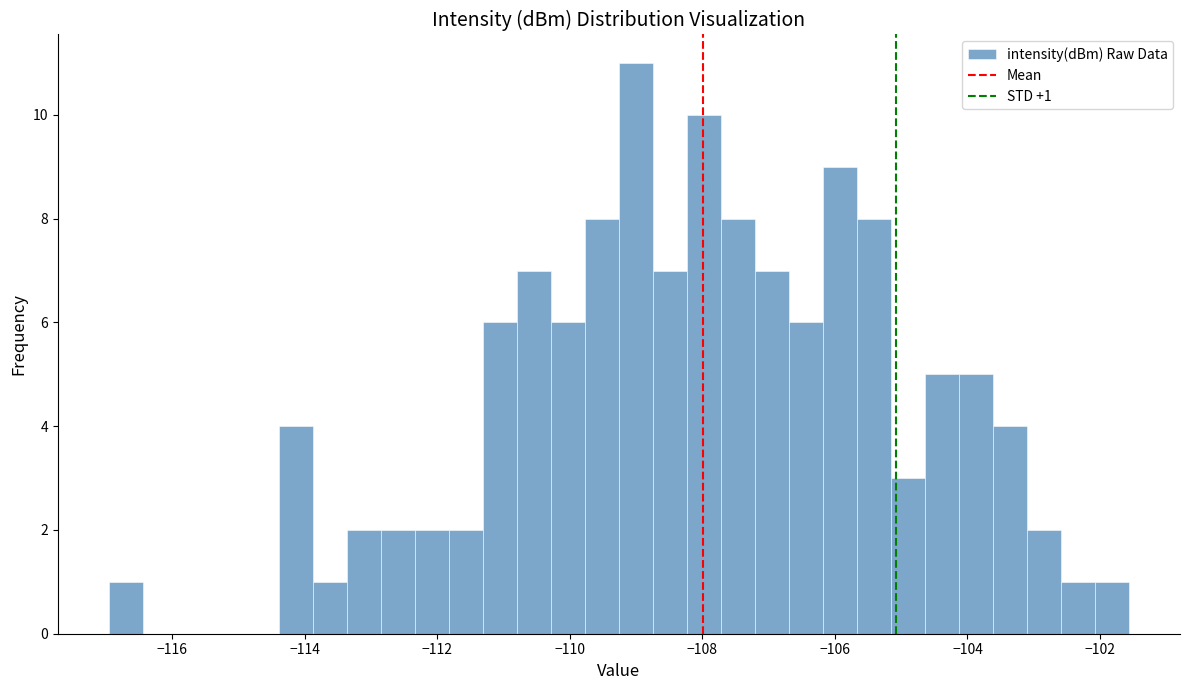

Read against the x-axis, roughly where is the centre of the tallest bar?

-109.0